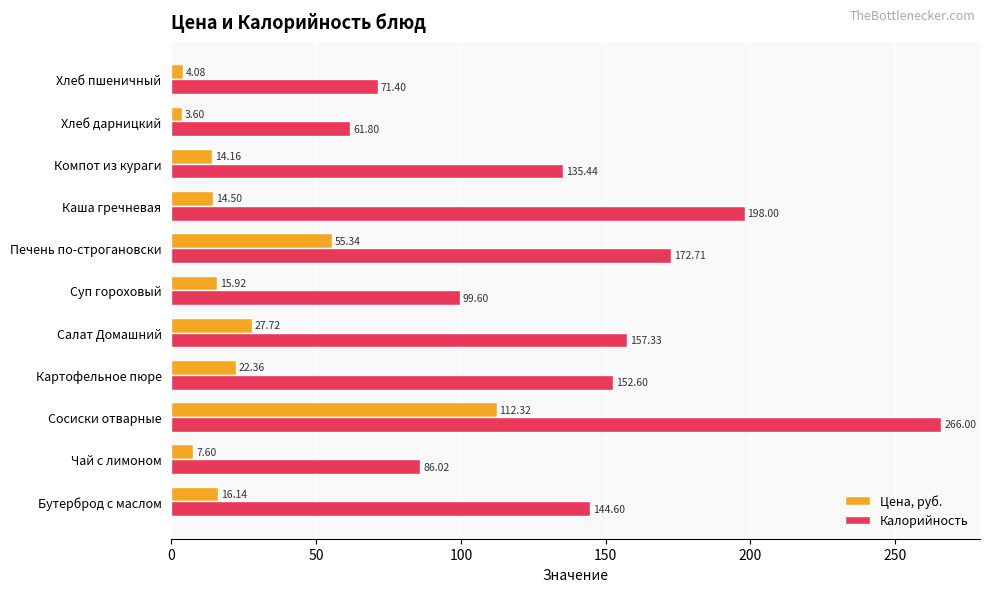

Which series has the largest range (max minus min)?

Калорийность